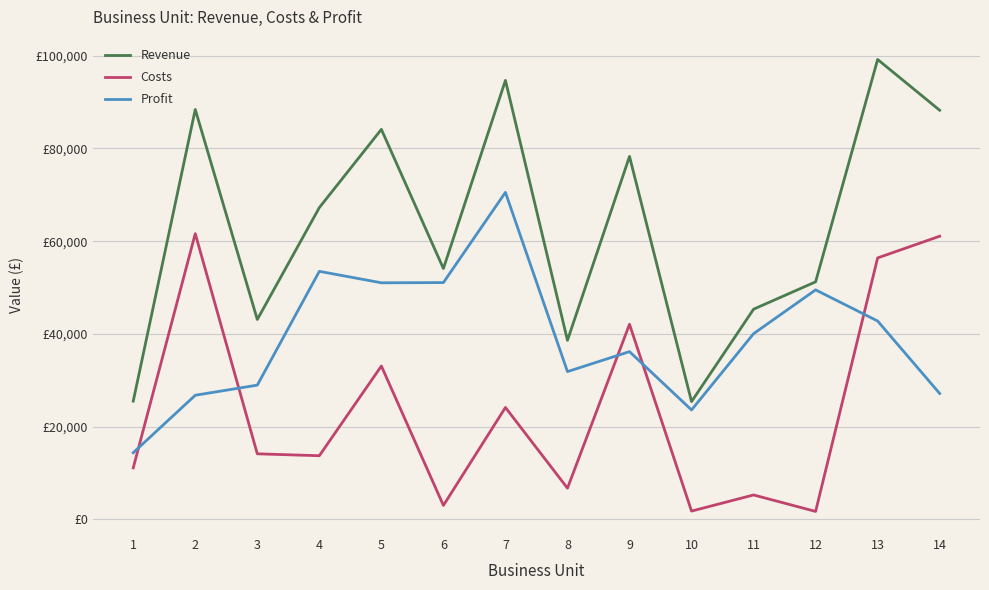

The Costs series shows 14155.8 at 3. True or false?

True